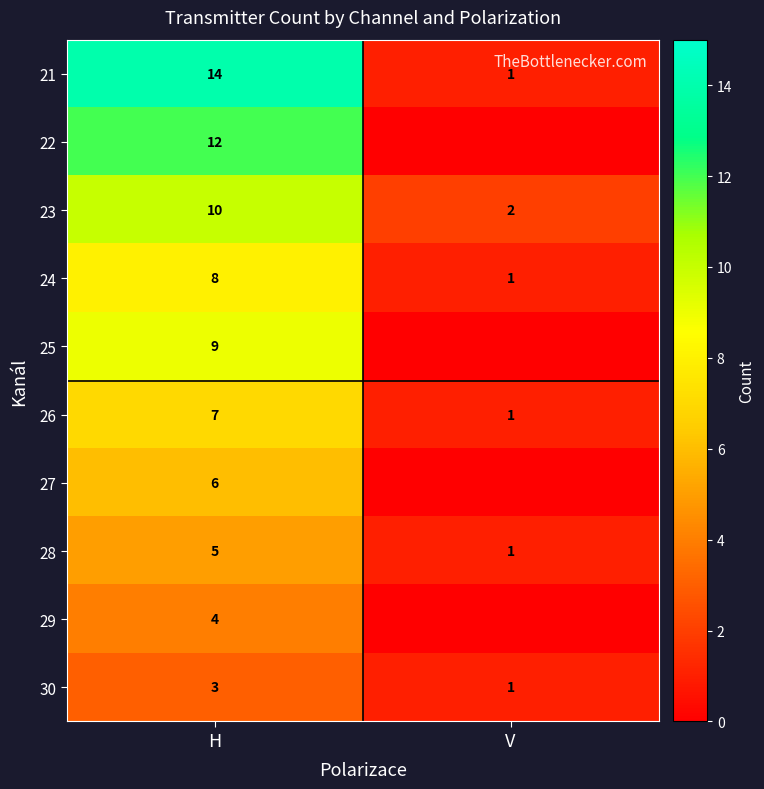

What is the average value of the 28 series?

3